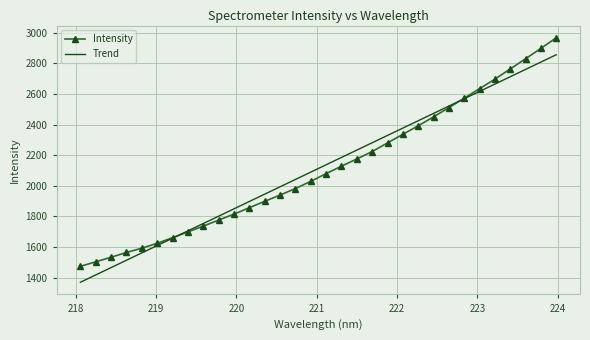

List the series in order of their peak value, highest first.

Intensity, Trend